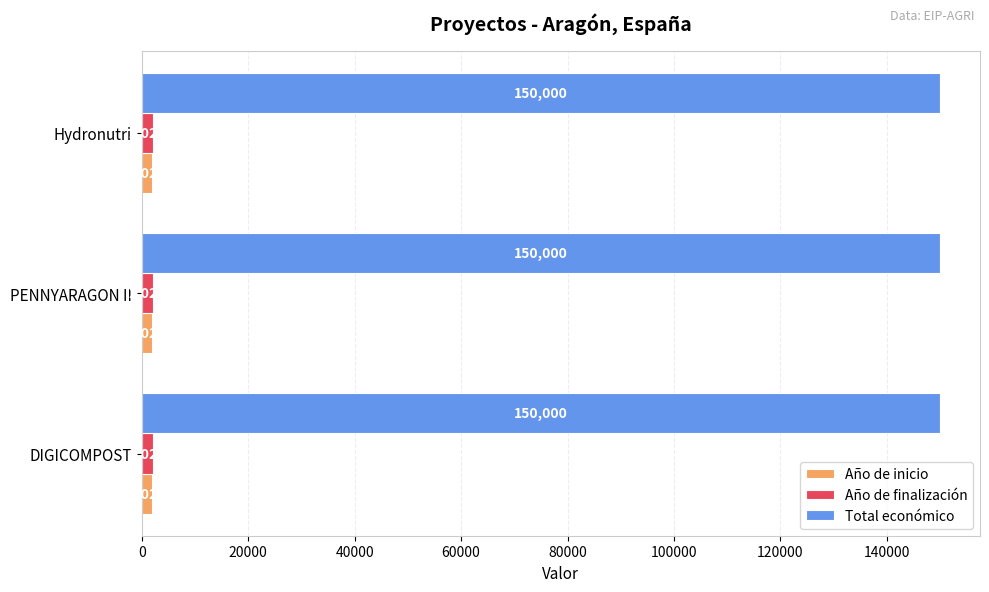

What is the total value across all series at PENNYARAGON II?

154051